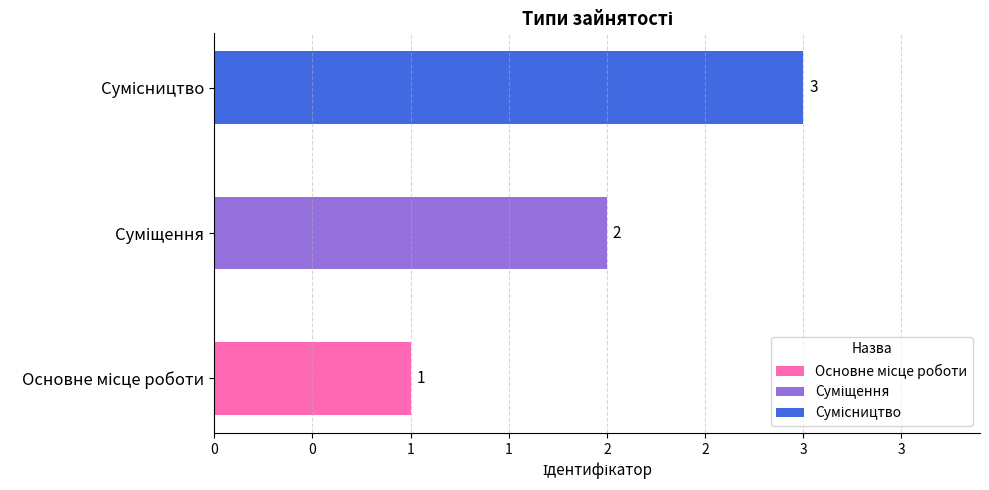

Where is the data nearest to the value 2?

Суміщення